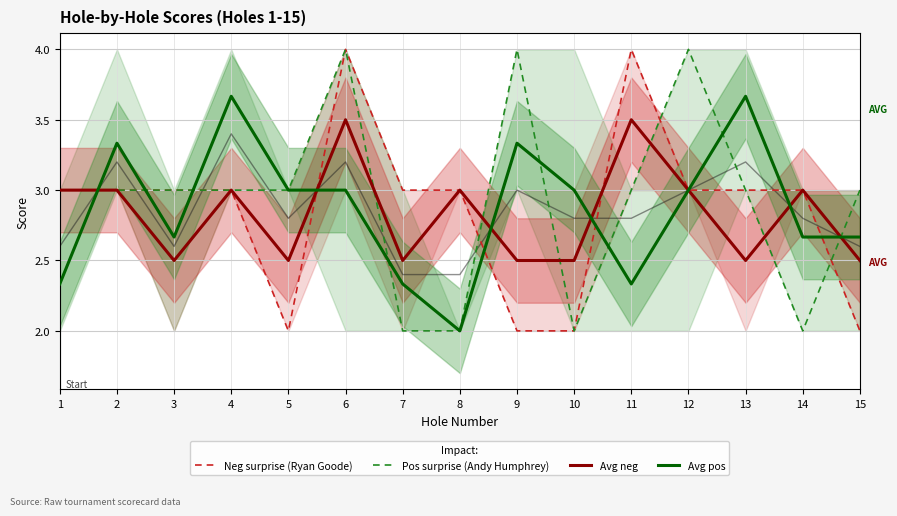

The value of Neg surprise (Ryan Goode) at 10 is 2.0. True or false?

True